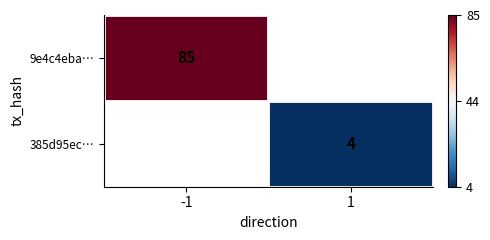

Count the number of categories in the chart.

2